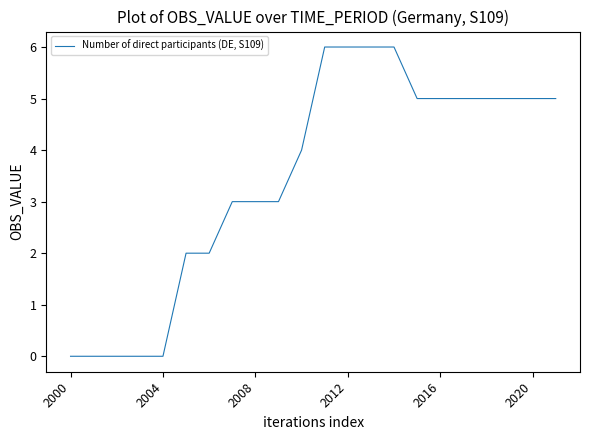

Count the values in the range 2 to 5.

13